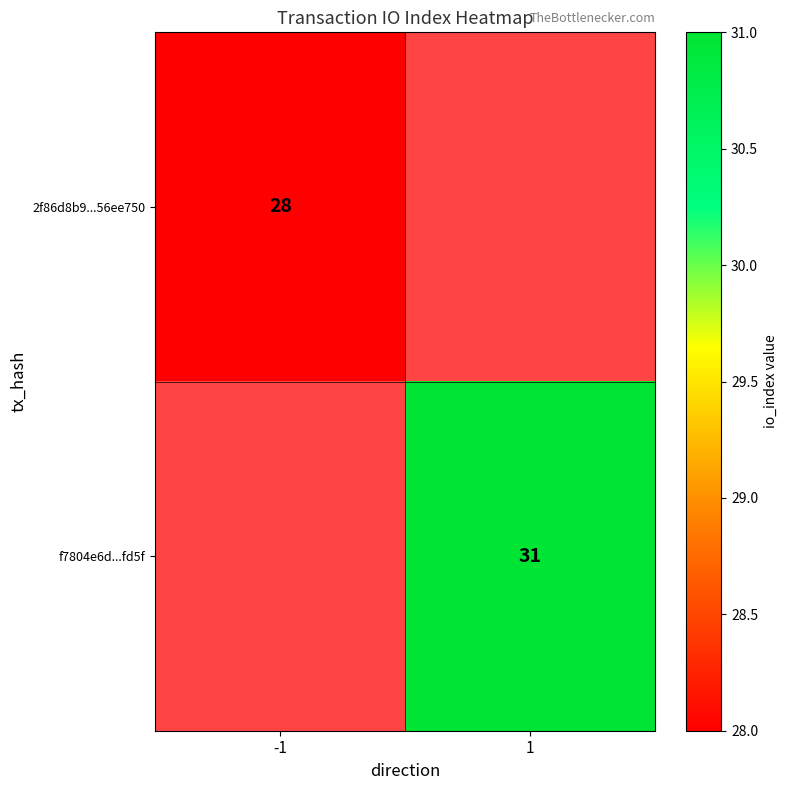

Where is 2f86d8b9...56ee750 nearest to the value 28?

-1